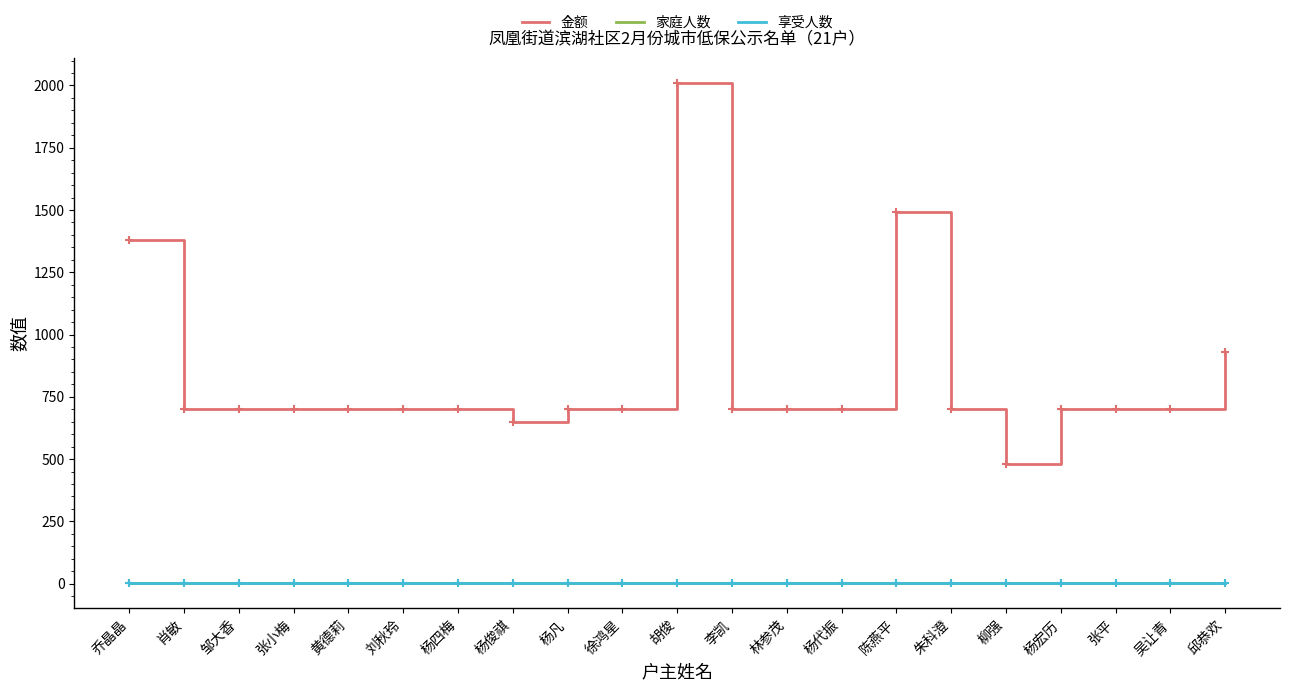

What is the total value across all series at 刘秋玲?

702